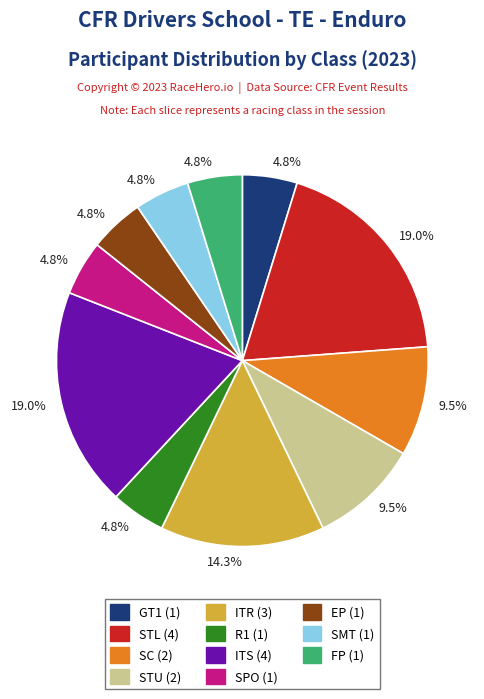

Is there a majority slice in this chart?

No